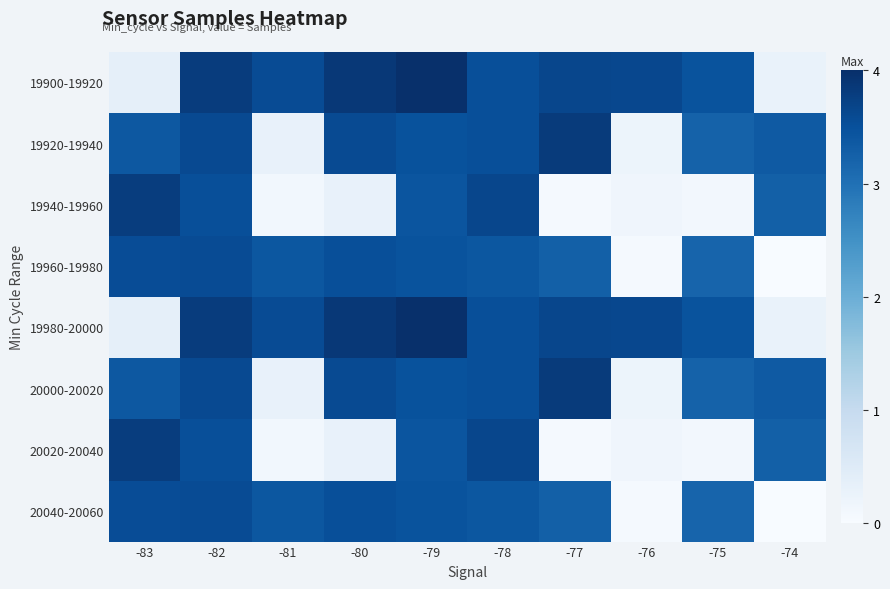

What is the smallest value displayed?

4737714